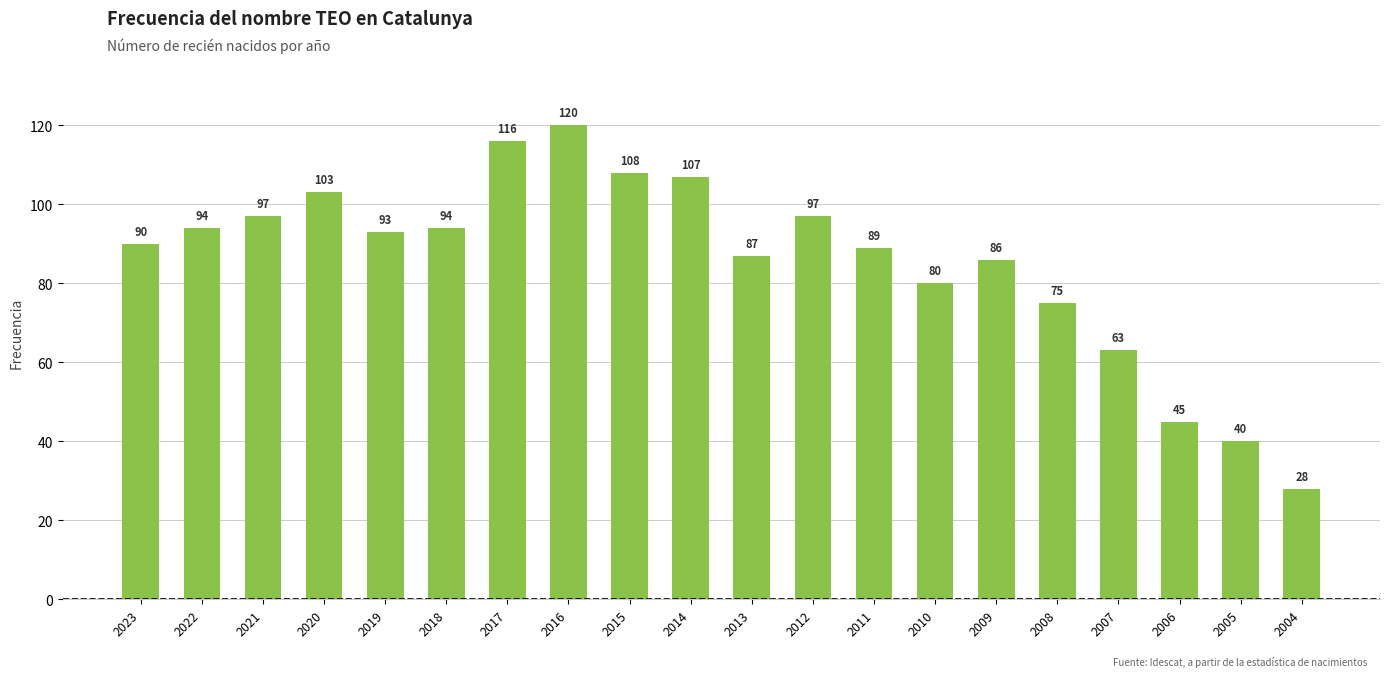

What is the ratio of the value at 2004 to the value at 2014?

0.3